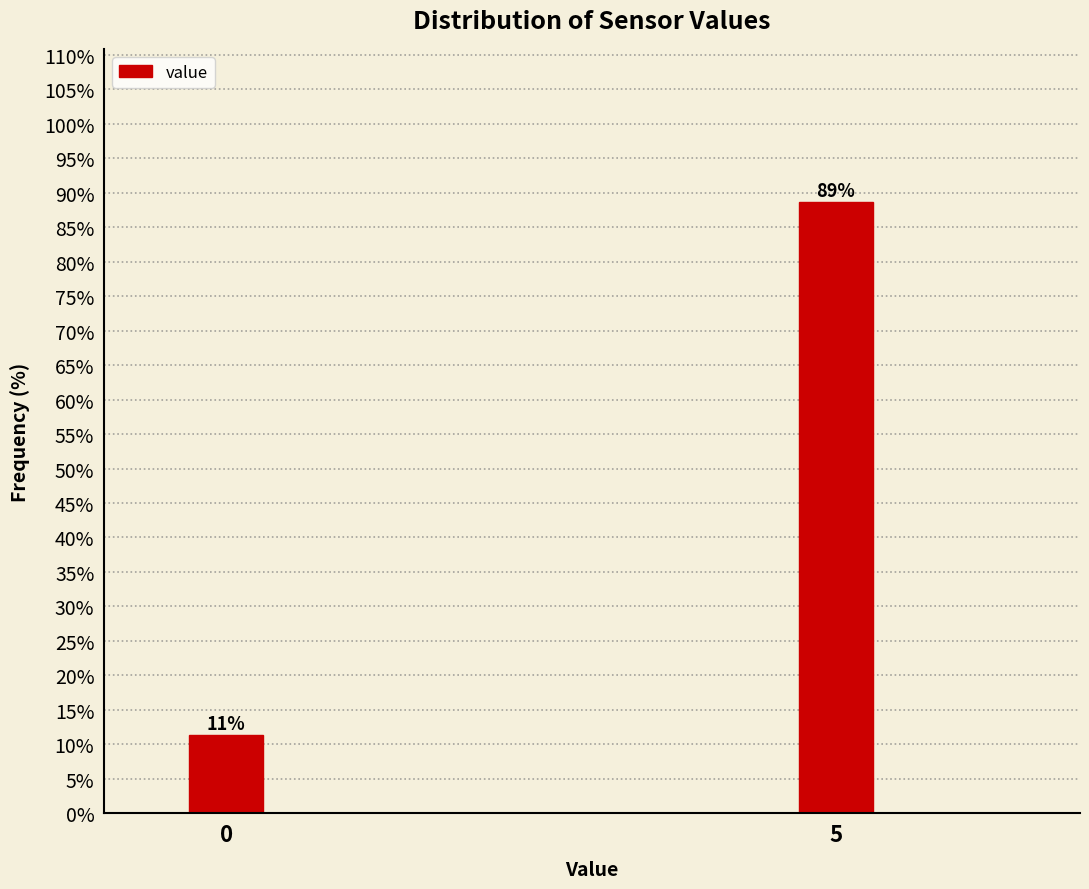

What is the value of the 1st bar from the left?

11.3